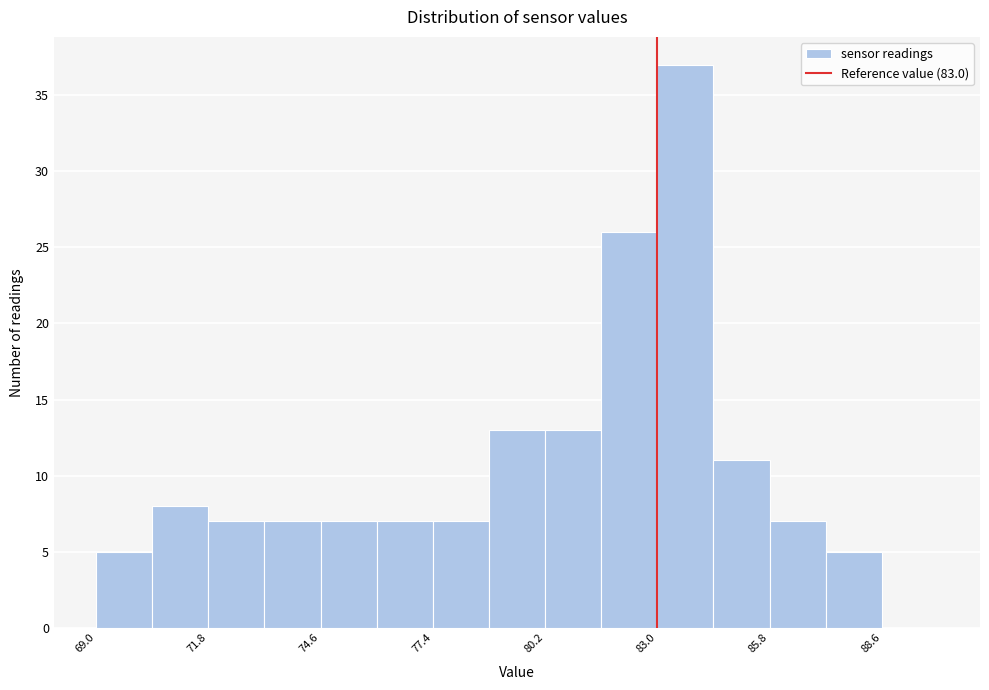

Around what value on the x-axis is the tallest bar? Give the approximate position of its centre, as read against the axis.

83.5